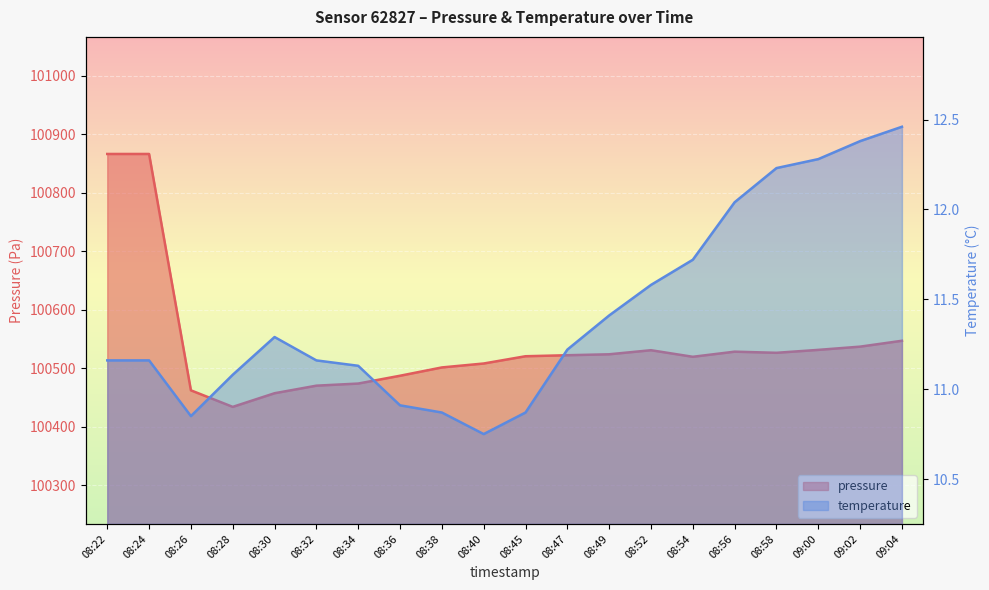

What is the difference between the highest and lowest values at 08:26?

100451.6